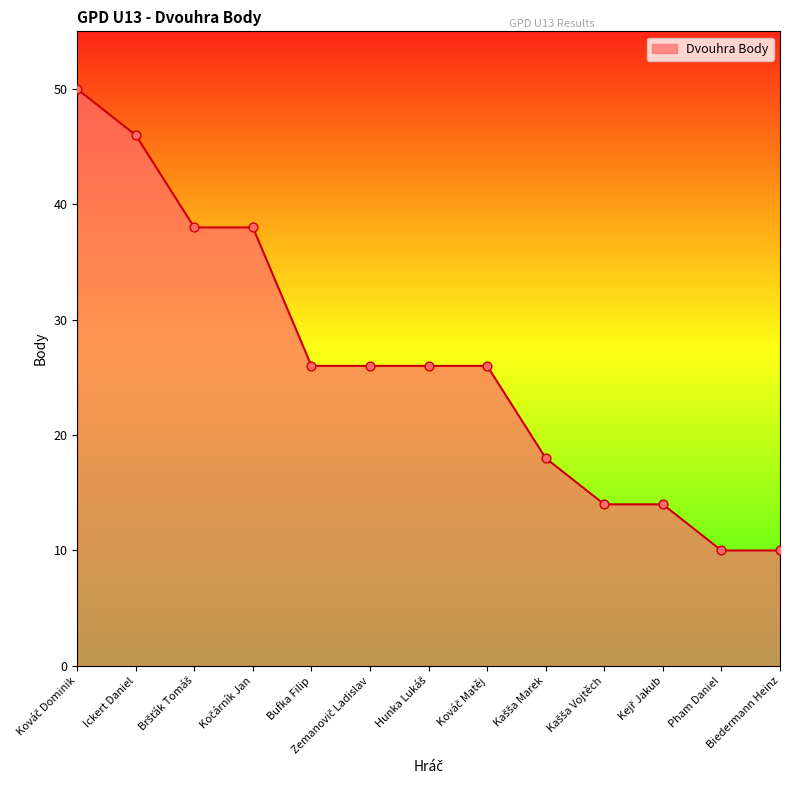

The value at Ickert Daniel is 46. True or false?

True